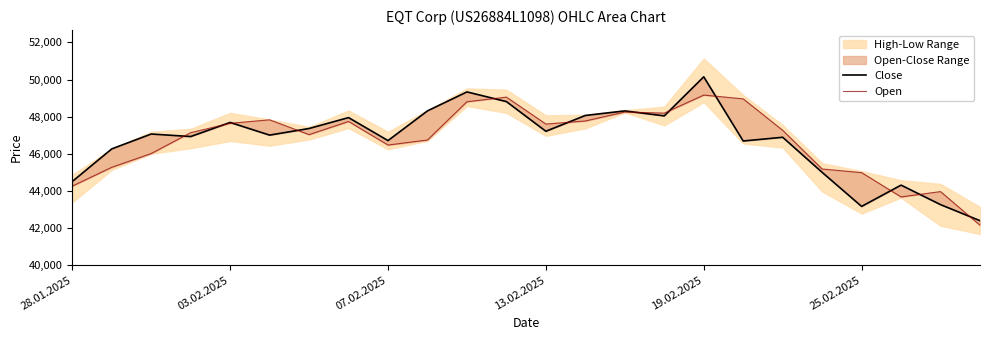

True or false: Open has more than 2 interior local peaks.

True